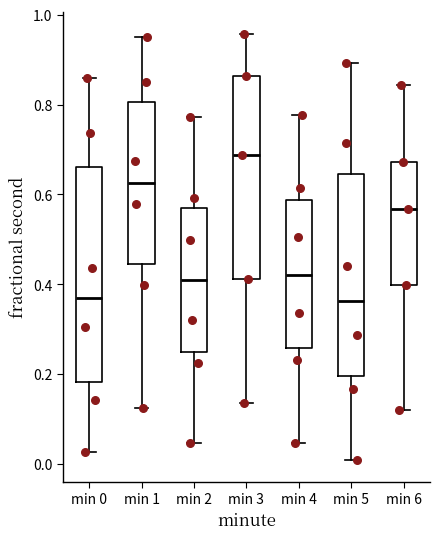

Reading left to right, read every box against the y-axis: the position of its median line, the range the box covers, and the ends of its whiskers. The values are not printed on the chart, so give them approximately, as read against the axis.

min 0: median 0.36, box 0.18 to 0.66, whiskers 0.02 to 0.86
min 1: median 0.62, box 0.44 to 0.80, whiskers 0.12 to 0.94
min 2: median 0.40, box 0.24 to 0.56, whiskers 0.04 to 0.78
min 3: median 0.68, box 0.42 to 0.86, whiskers 0.14 to 0.96
min 4: median 0.42, box 0.26 to 0.58, whiskers 0.04 to 0.78
min 5: median 0.36, box 0.20 to 0.64, whiskers 0.00 to 0.90
min 6: median 0.56, box 0.40 to 0.68, whiskers 0.12 to 0.84